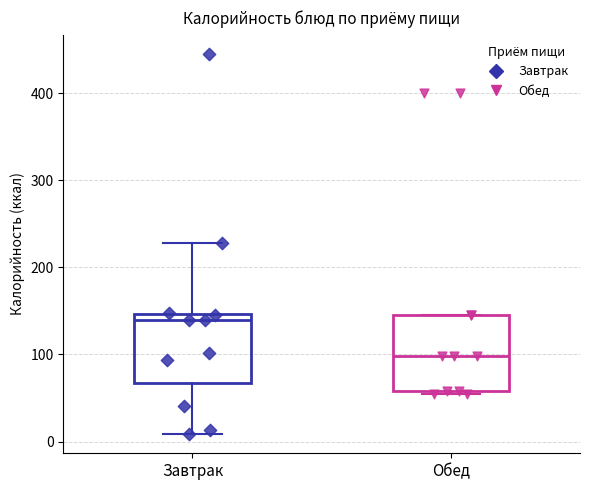

Where does the median line of the box for Завтрак sit on the y-axis? The values are not printed on the chart, so give them approximately, as read against the axis.

140